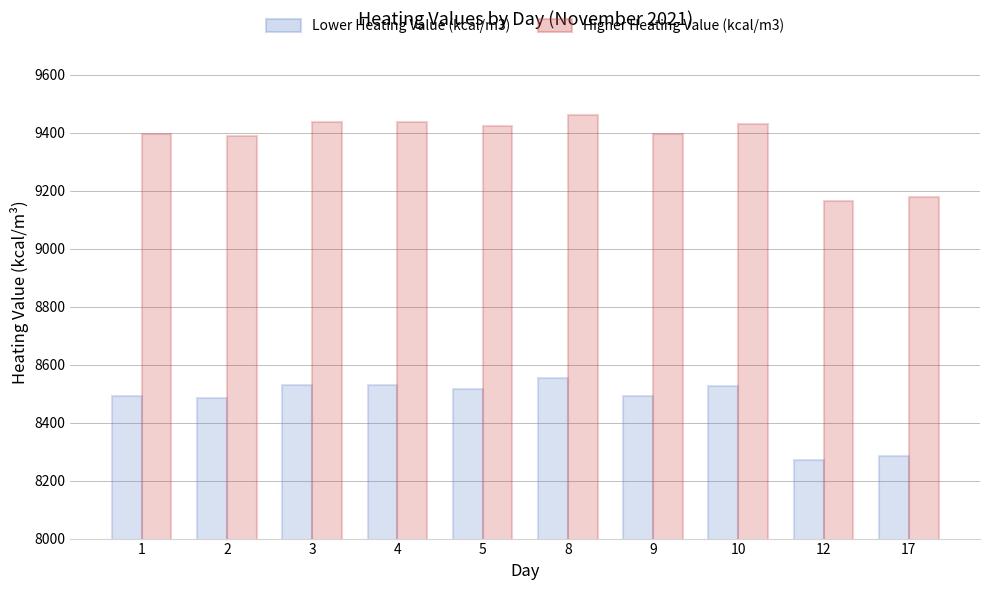

What is the difference between the second highest and minimum values in the Higher Heating Value (kcal/m3) series?

275.0